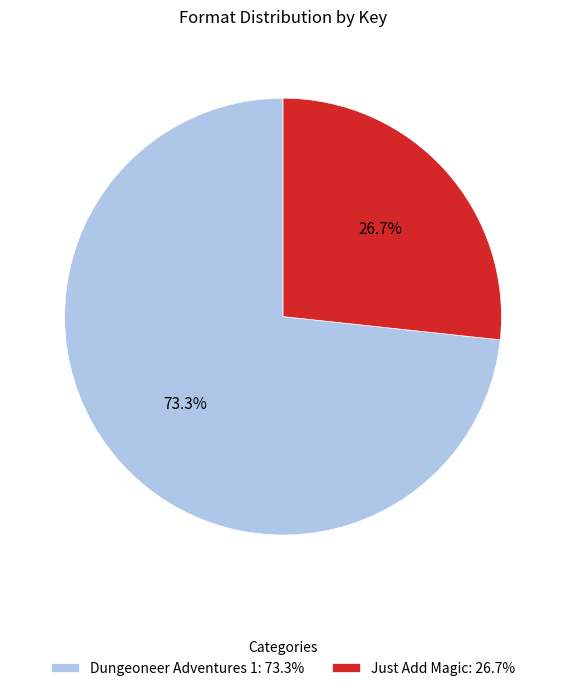

What percentage is the Dungeoneer Adventures 1 slice, to the nearest percent?

73%